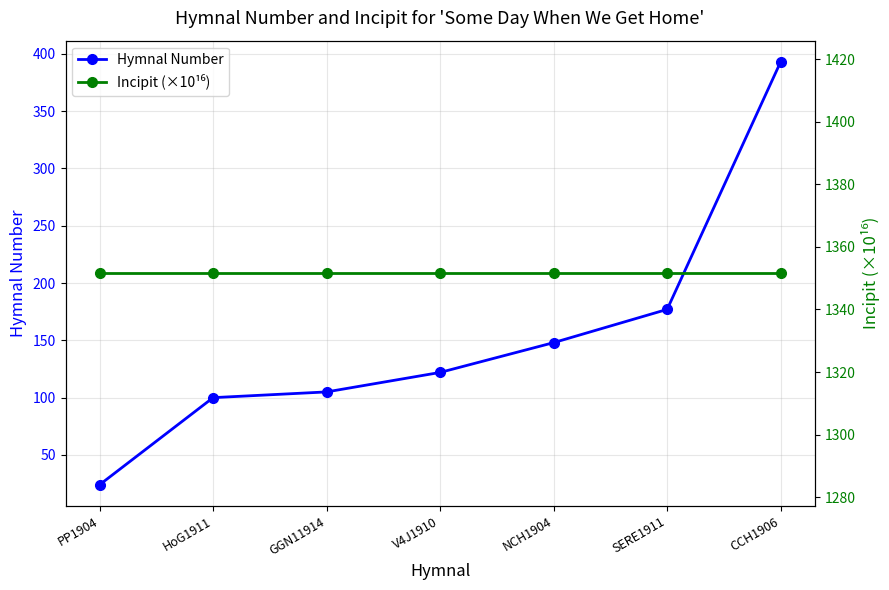

What is the label of the 1st point from the right?

CCH1906